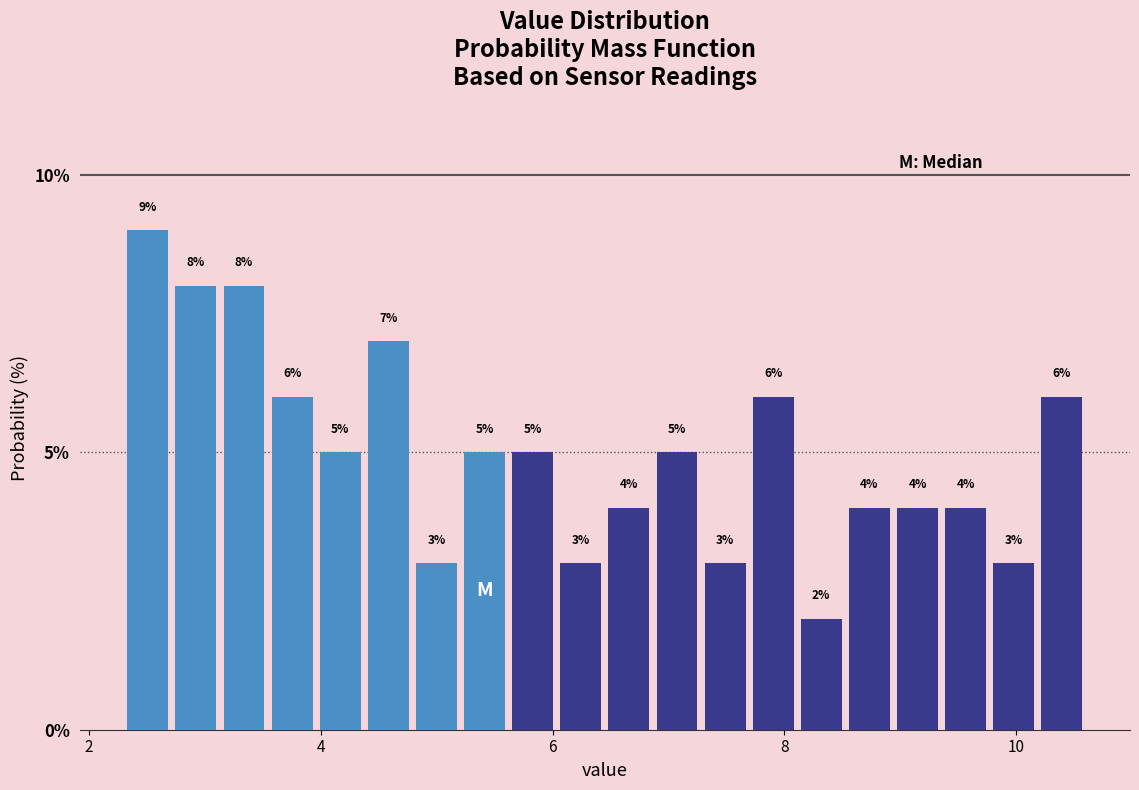

Around what value on the x-axis is the tallest bar? Give the approximate position of its centre, as read against the axis.

2.6